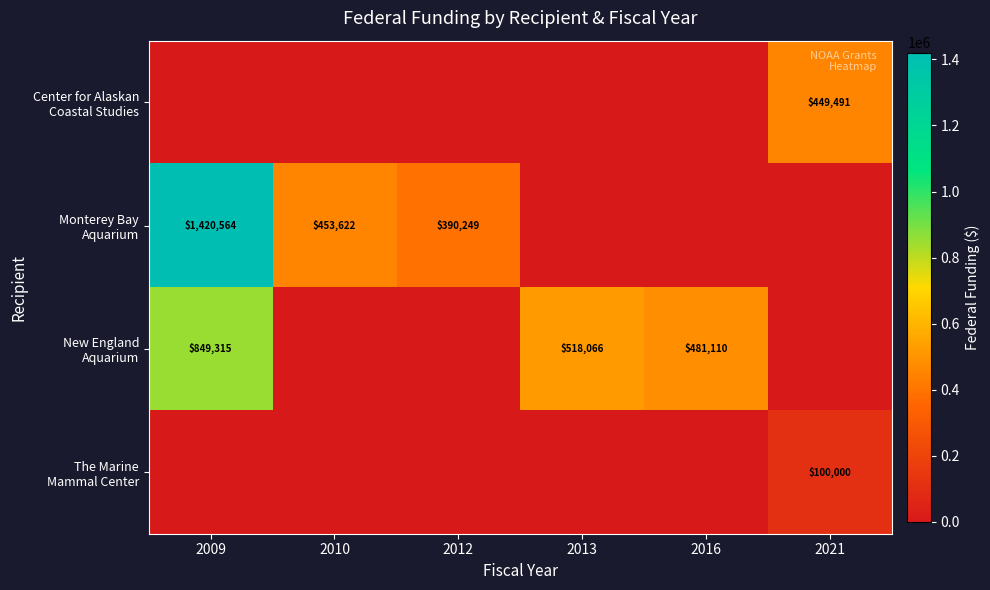

Where does the Monterey Bay Aquarium series first go above 390249?

2009